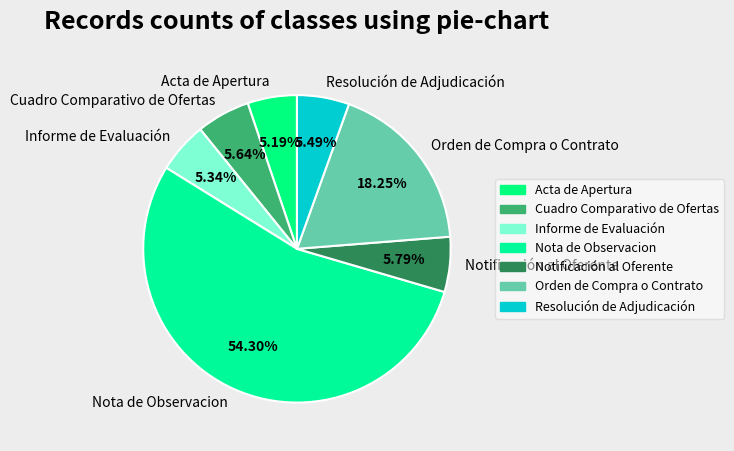

What portion of the pie excludes Cuadro Comparativo de Ofertas?

94.4%